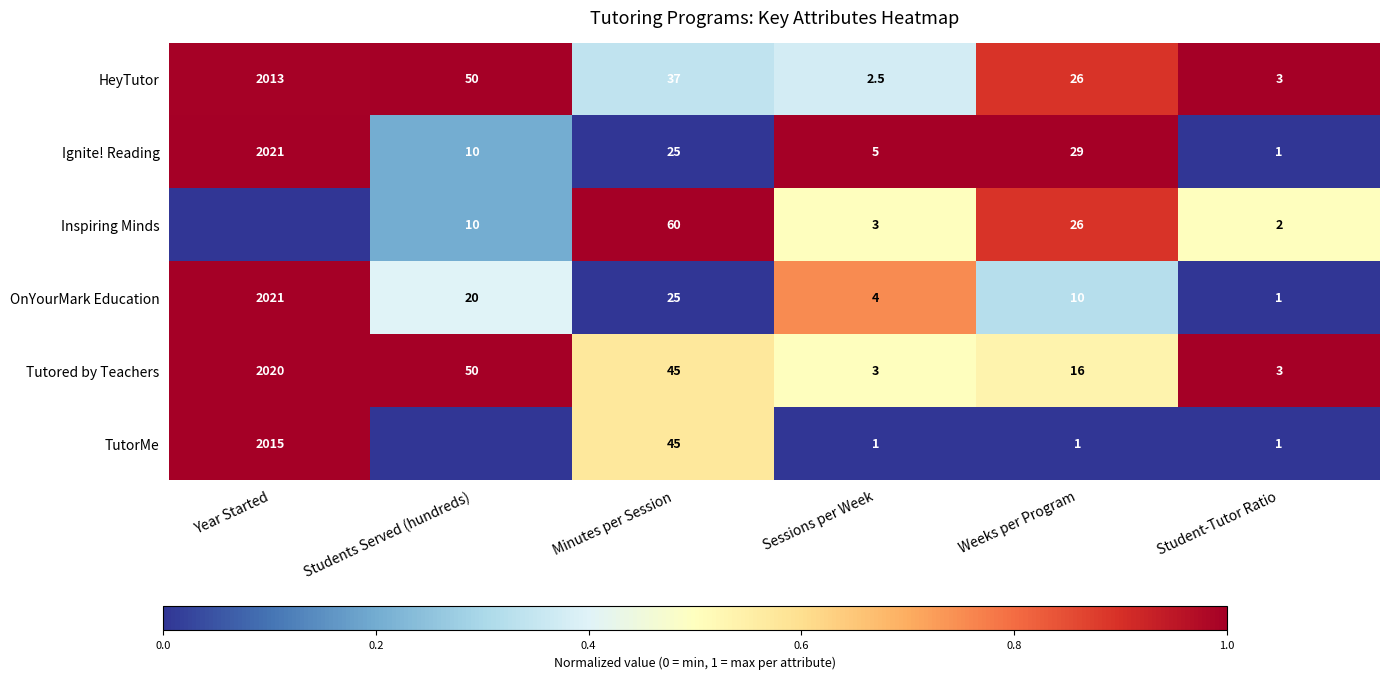

What is the difference between the maximum and second lowest values in the Tutored by Teachers series?

2017.0